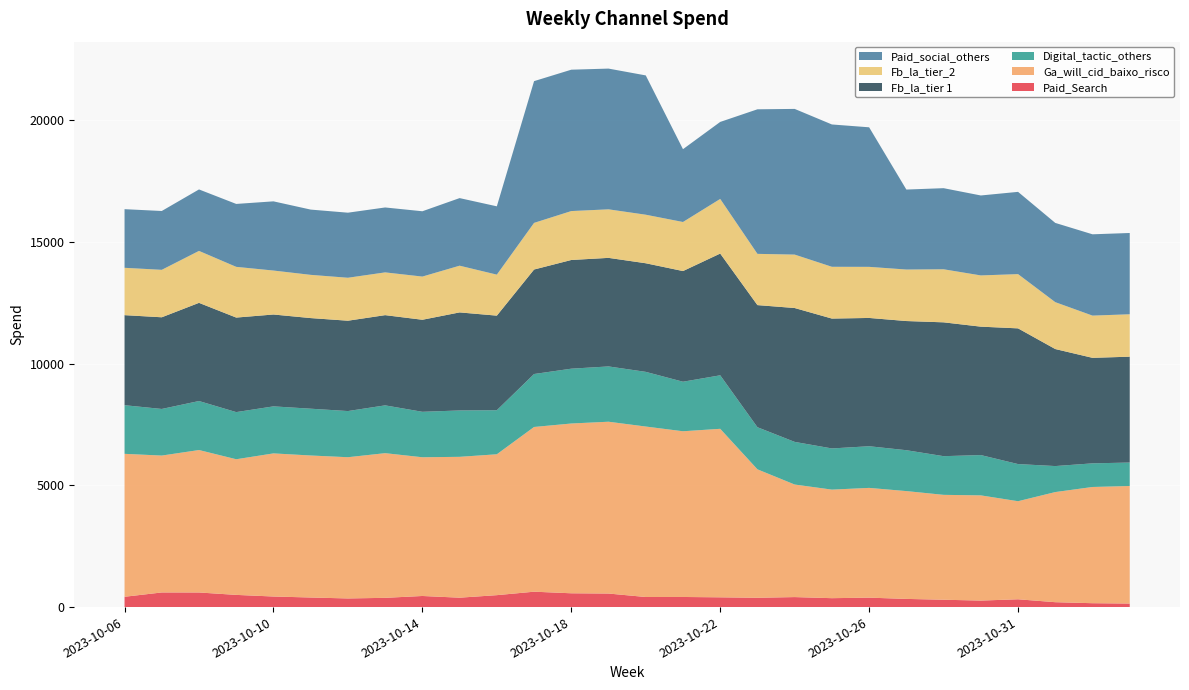

Reading left to right, transcribe all the data shown in this chart.

Paid_Search: 423.5	600.8	600.0	501.0	434.3	393.5	354.8	379.8	456.0	386.2	490.0	632.2	567.0	556.4	413.9	415.3	401.0	382.4	410.8	366.1	387.5	335.9	301.8	267.3	320.4	200.9	159.6	145.4
Ga_will_cid_baixo_risco: 5869.8	5621.2	5849.4	5570.1	5876.9	5831.6	5799.5	5940.9	5696.7	5784.1	5785.0	6763.9	6971.8	7055.5	7000.2	6804.8	6919.9	5274.3	4621.7	4457.8	4507.2	4427.5	4307.2	4320.0	4027.2	4522.3	4772.5	4827.1
Digital_tactic_others: 1997.2	1914.1	2012.4	1935.7	1931.3	1921.8	1895.7	1963.2	1866.5	1904.3	1809.2	2174.9	2251.2	2270.6	2245.5	2034.5	2197.5	1729.4	1751.3	1690.9	1710.7	1678.8	1588.4	1655.2	1525.5	1067.8	970.5	963.1
Fb_la_tier 1: 3697.5	3764.4	4031.4	3881.9	3772.1	3720.8	3709.8	3704.5	3779.6	4026.3	3883.7	4291.1	4463.4	4457.8	4459.6	4544.2	4999.3	5014.4	5497.2	5332.7	5268.0	5304.1	5495.6	5273.0	5572.4	4805.4	4332.5	4347.0
Fb_la_tier_2: 1944.1	1948.8	2133.2	2082.8	1805.2	1775.3	1764.0	1756.0	1773.4	1918.4	1683.7	1914.9	2008.8	1993.3	1993.1	2014.6	2242.8	2104.3	2194.0	2126.2	2098.0	2115.1	2179.1	2103.8	2227.5	1924.9	1734.2	1741.5
Paid_social_others: 2407.7	2416.1	2524.2	2583.6	2841.6	2679.8	2671.8	2665.7	2681.9	2775.5	2805.2	5820.6	5805.4	5779.1	5720.5	2990.2	3162.5	5936.3	5982.3	5844.6	5730.5	3284.2	3330.1	3283.3	3377.8	3254.3	3338.8	3338.1